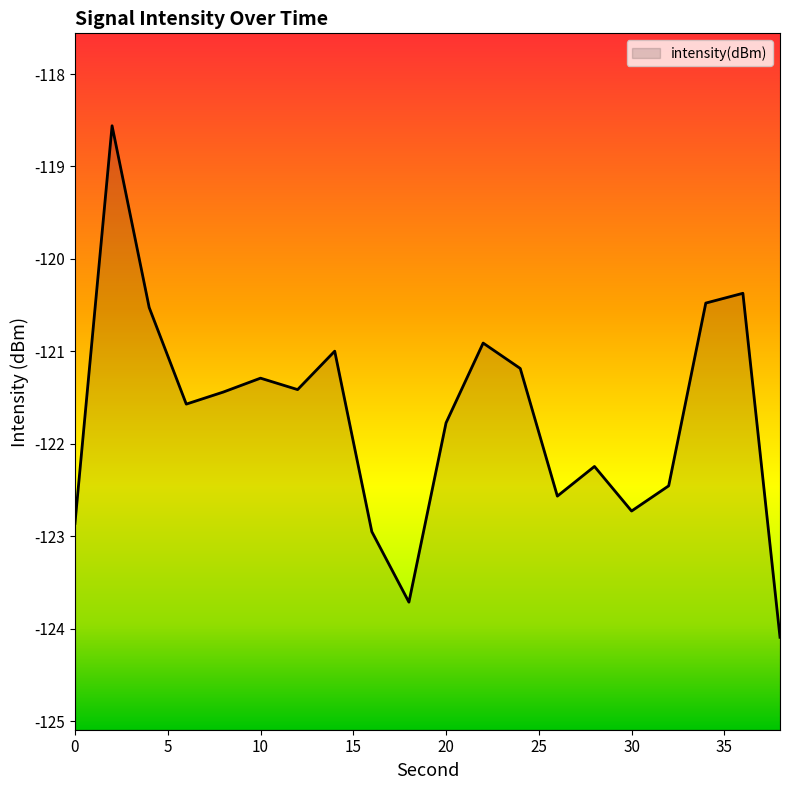

What is the minimum value shown in the chart?

-124.1